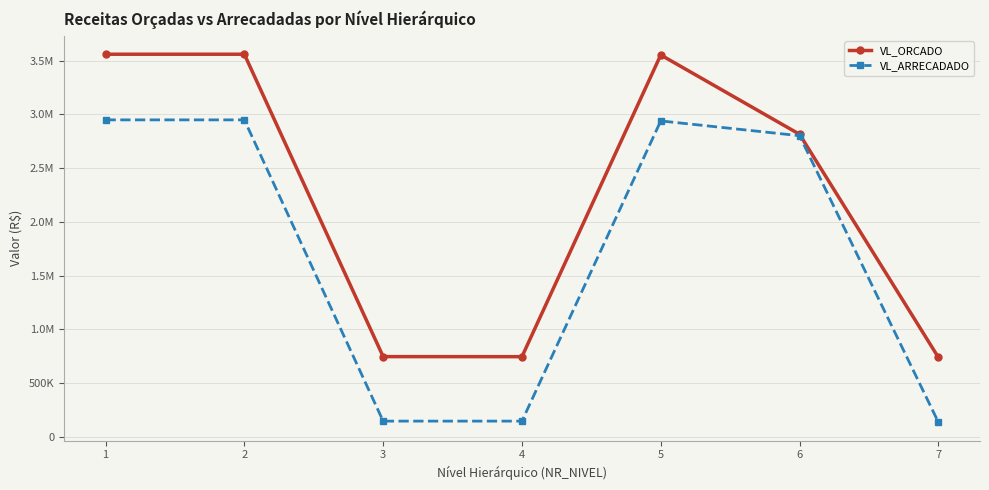

What is the value of the VL_ARRECADADO point at the 1st from the left?

2948135.1